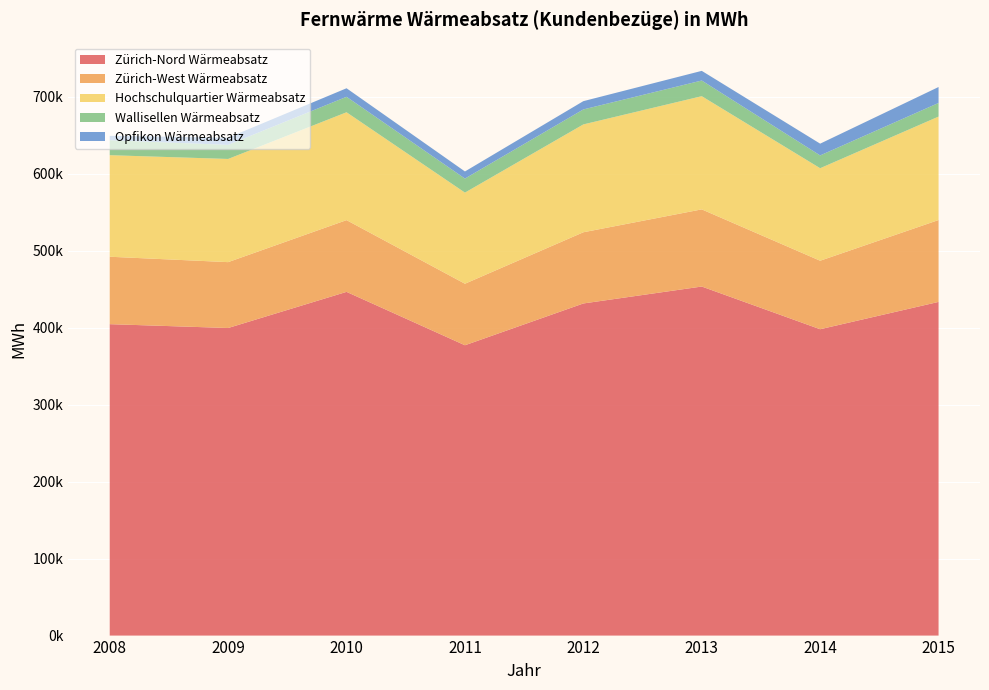

Reading right to left, list all the values displayed in this chart.

Zürich-Nord Wärmeabsatz: 433570	398059	453538	431538	377233	446604	399651	404643
Zürich-West Wärmeabsatz: 106377	88998	100253	92500	79941	93215	85581	87601
Hochschulquartier Wärmeabsatz: 134414	120222	147080	140136	118400	140139	134074	131953
Wallisellen Wärmeabsatz: 17706	16615	20346	19465	18237	20101	18269	19472
Opfikon Wärmeabsatz: 20711	15282	12552	10763	9239	11096	9360	5653